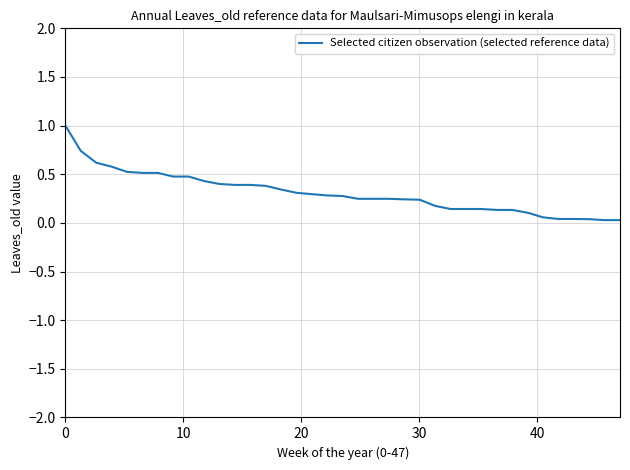

Does the chart display data point markers on the line(s)?

No